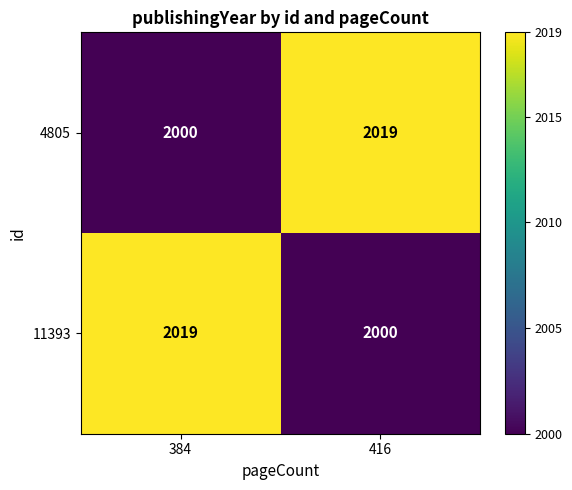

Reading left to right, extract all data points from this chart.

4805: 384=2000	416=2019
11393: 384=2019	416=2000